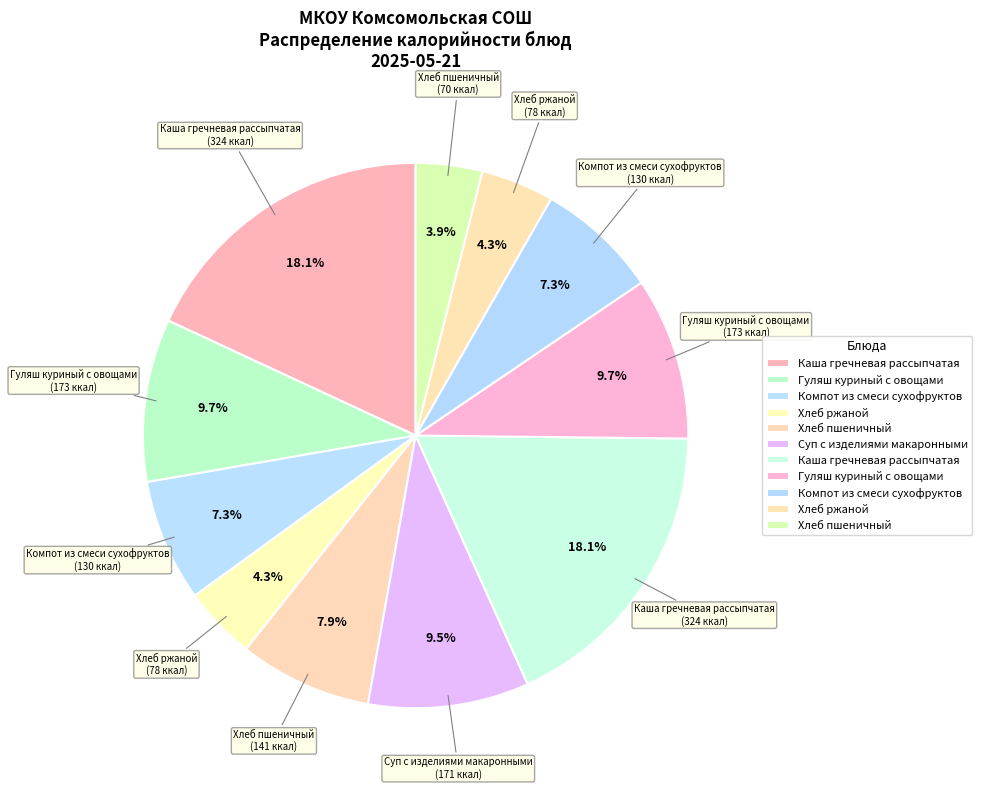

Is there a majority slice in this chart?

No